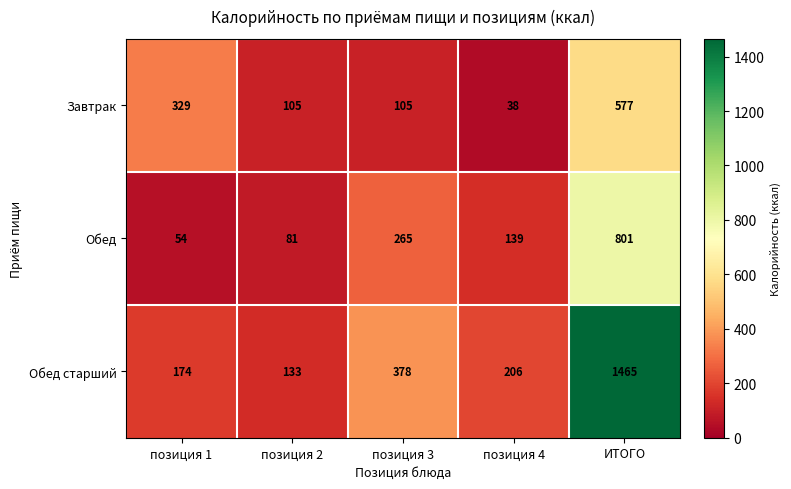

What is the total value across all series at позиция 1?

557